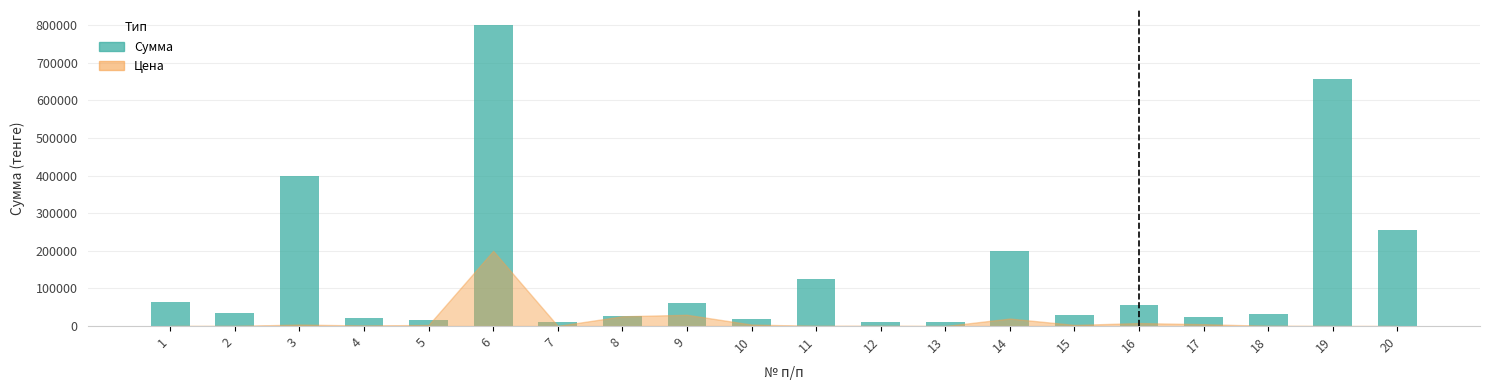

What is the maximum value shown in the chart?

800000.0